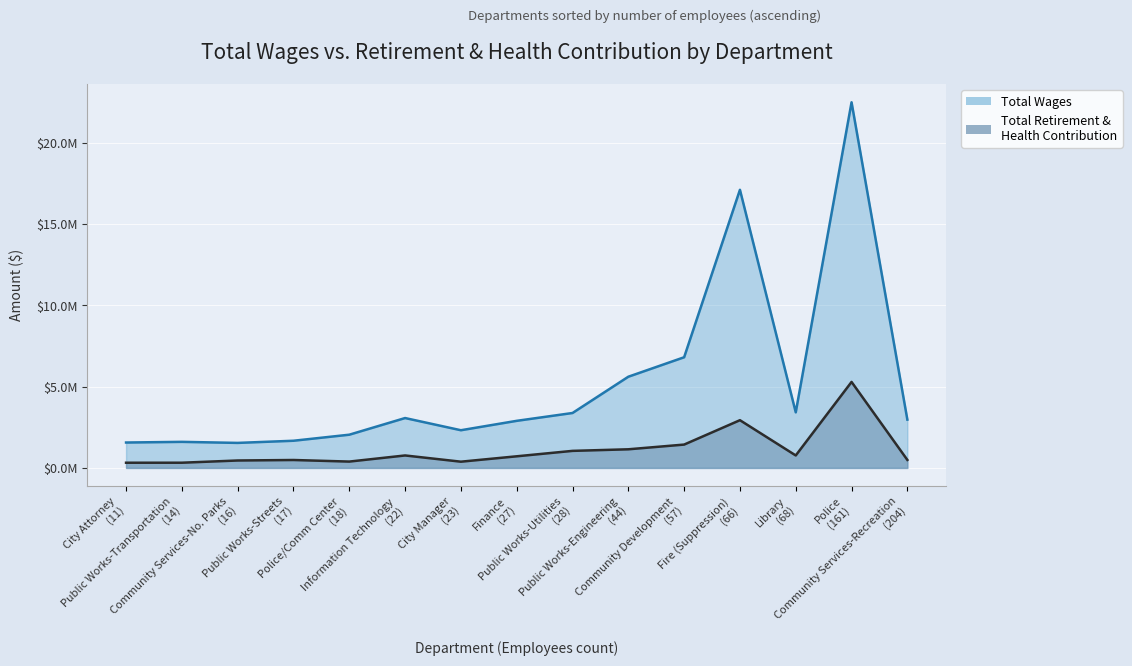

What is the sum of all Total Retirement & Health Contribution values?

16955323